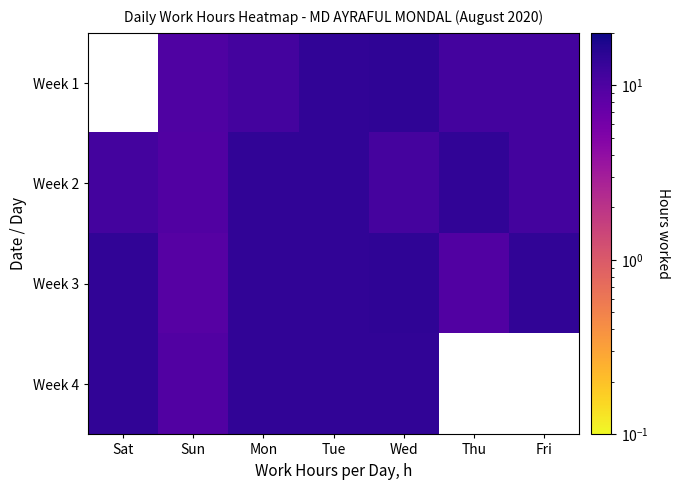

List the labels in order of Week 1 value, smallest first.

Fri, Thu, Sat, Sun, Mon, Tue, Wed